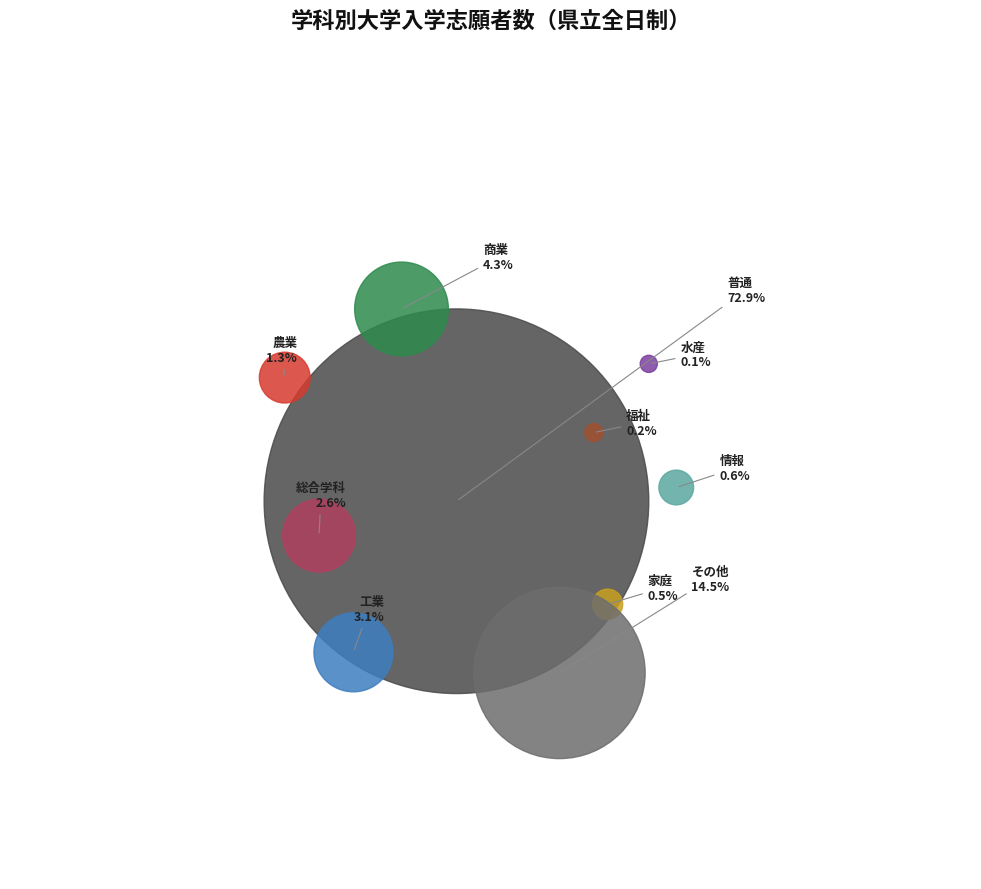

To the nearest percent, what portion does 総合学科 represent?

3%